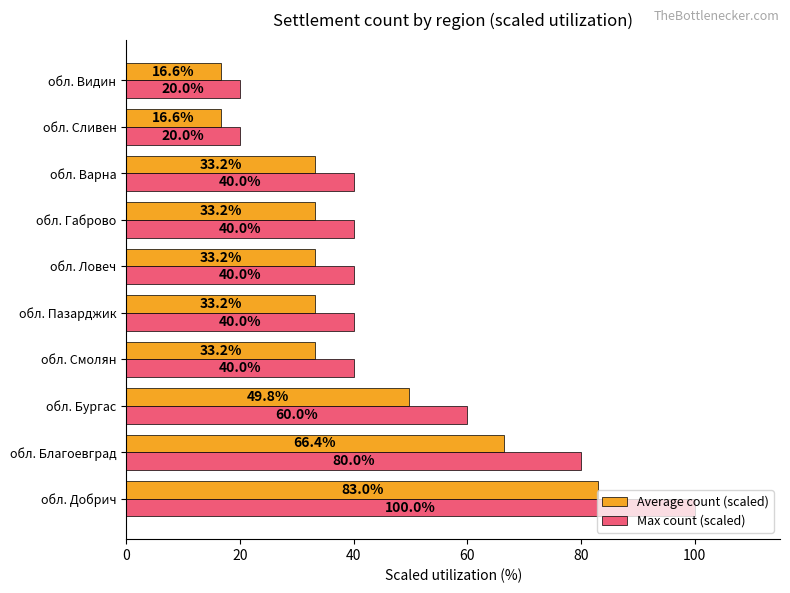

What is the maximum value for Max count (scaled)?

100.0